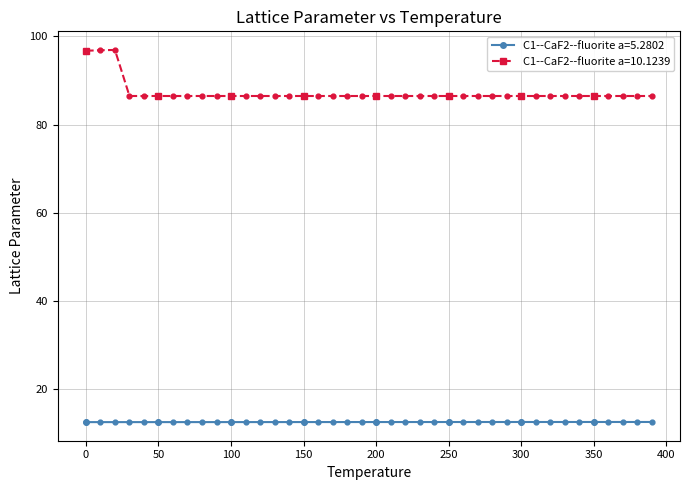

Which series has the largest range (max minus min)?

C1--CaF2--fluorite a=10.1239